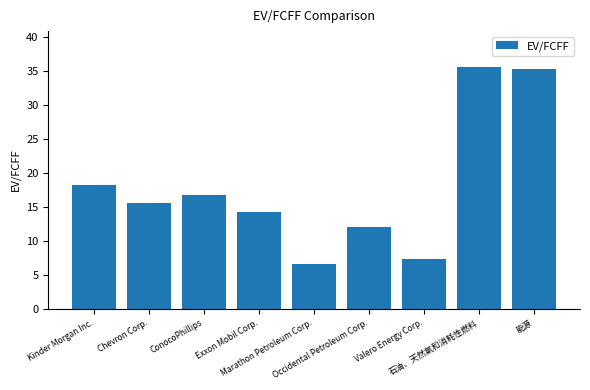

What is the ratio of the value at Exxon Mobil Corp. to the value at 石油、天然氣和消耗性燃料?

0.4